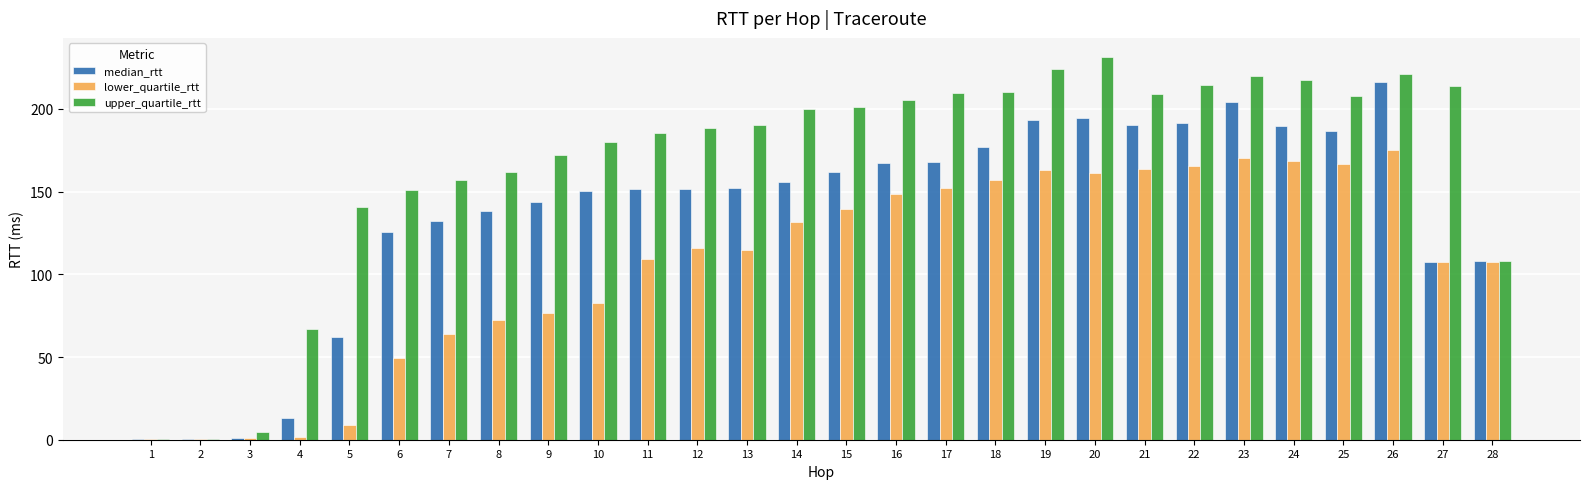

What is the sum of all upper_quartile_rtt values?

4692.5